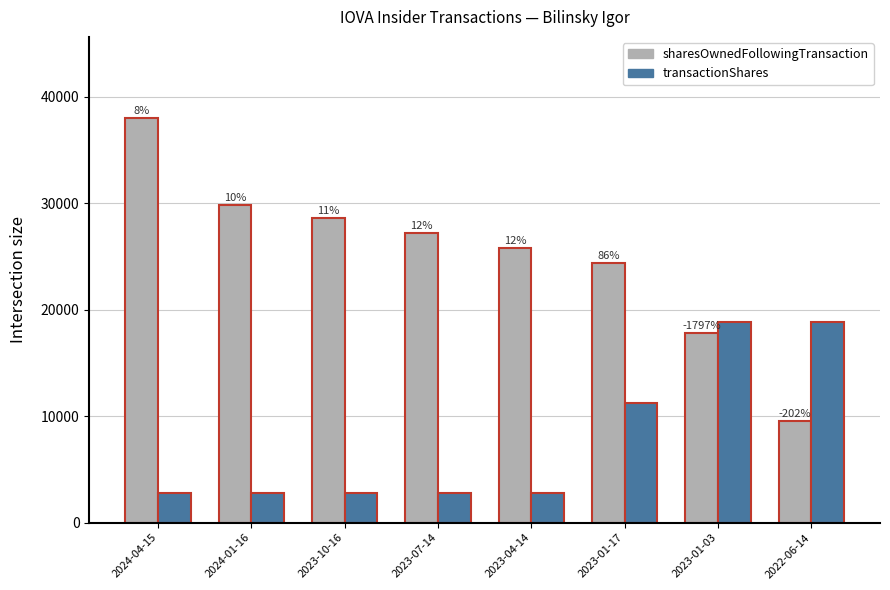

What value does the sharesOwnedFollowingTransaction series have at 2023-10-16, to the nearest 100?

28600